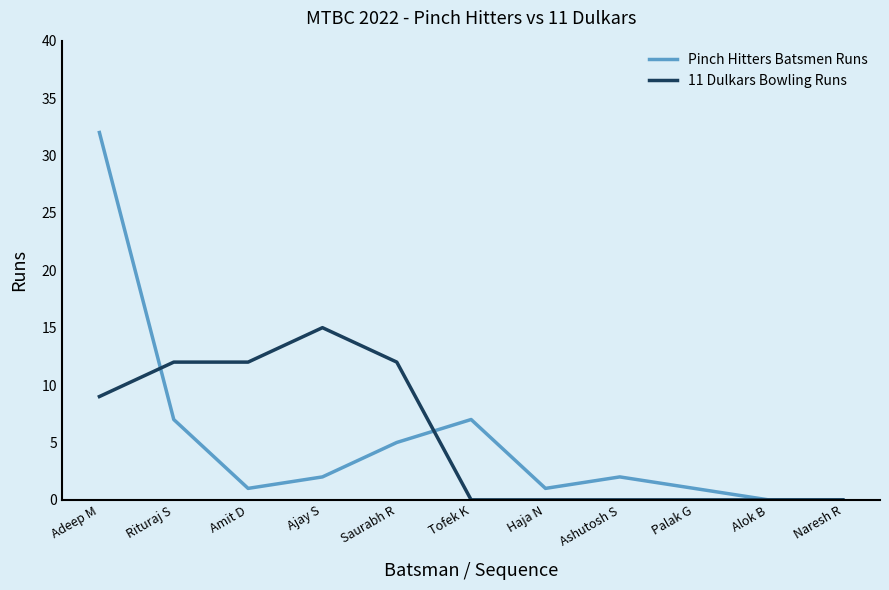

Is the value of Pinch Hitters Batsmen Runs at Ashutosh S greater than the value of 11 Dulkars Bowling Runs at Naresh R?

Yes